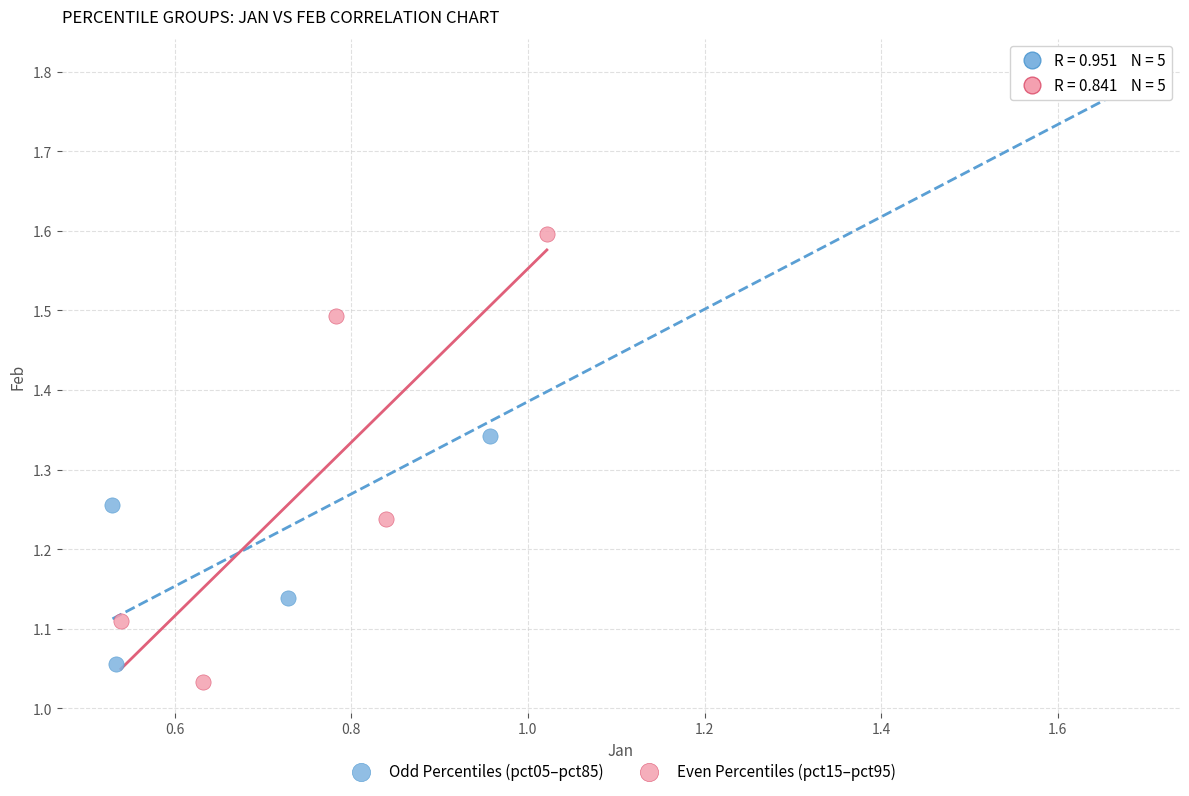

Which series has the widest spread of Y values?

Odd Percentiles (pct05–pct85)